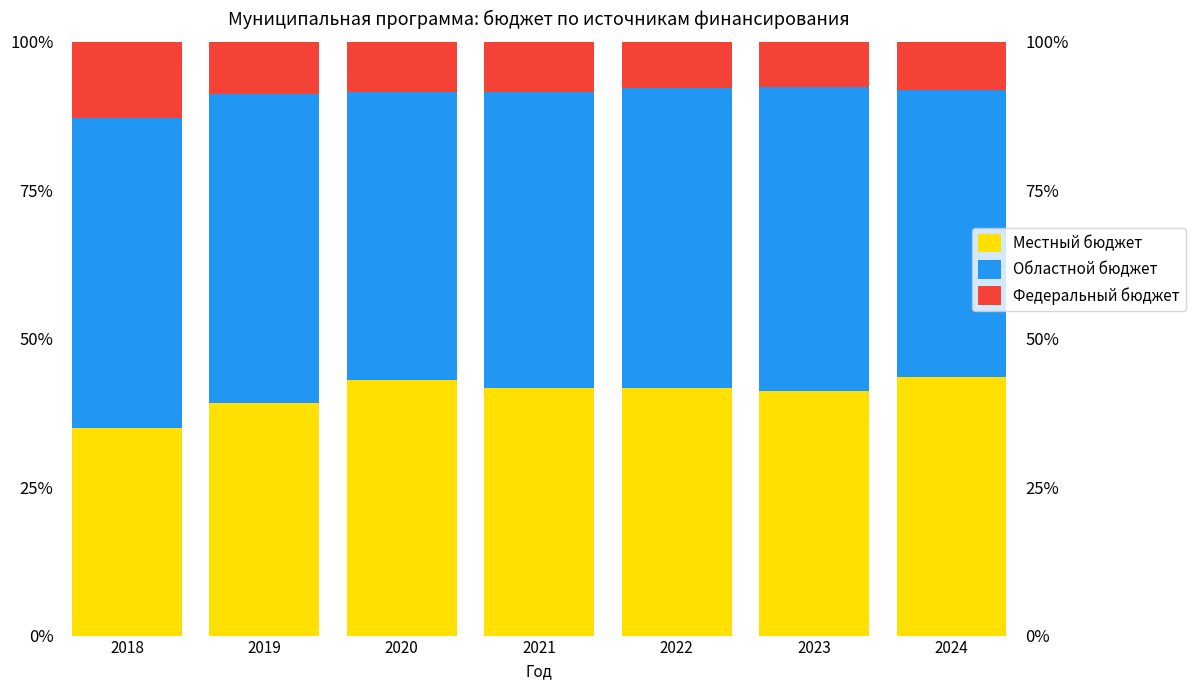

Which series changed the most between 2021 and 2022?

Федеральный бюджет